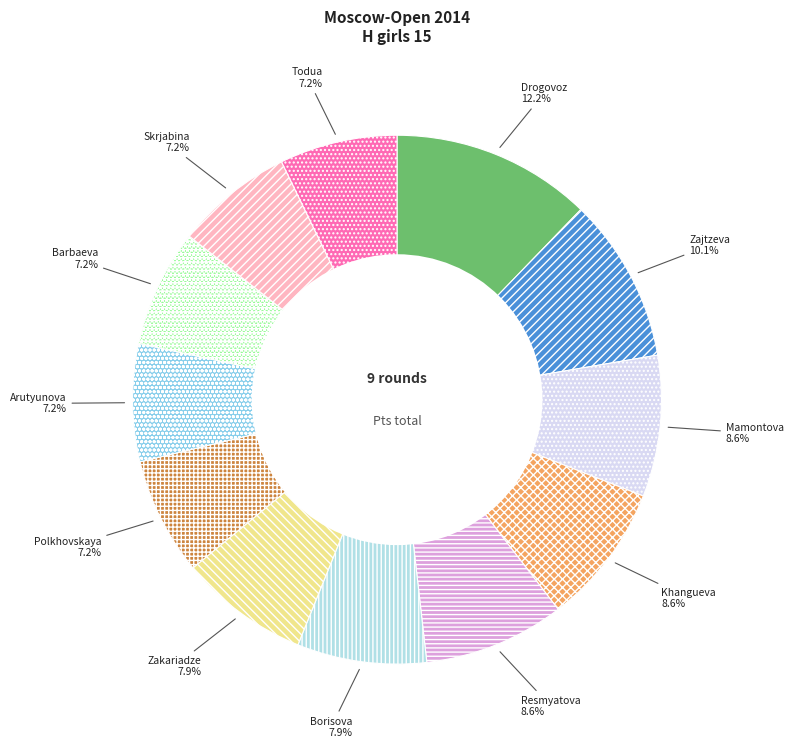

Count the number of slices in the pie.

12